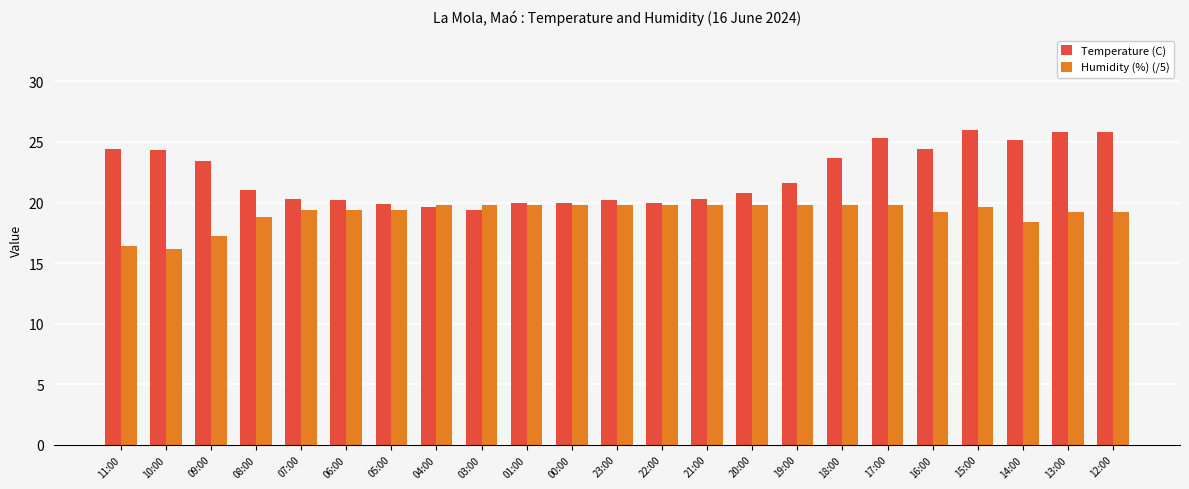

At 16:00, list the series in order from smallest to largest.

Humidity (%) (/5), Temperature (C)